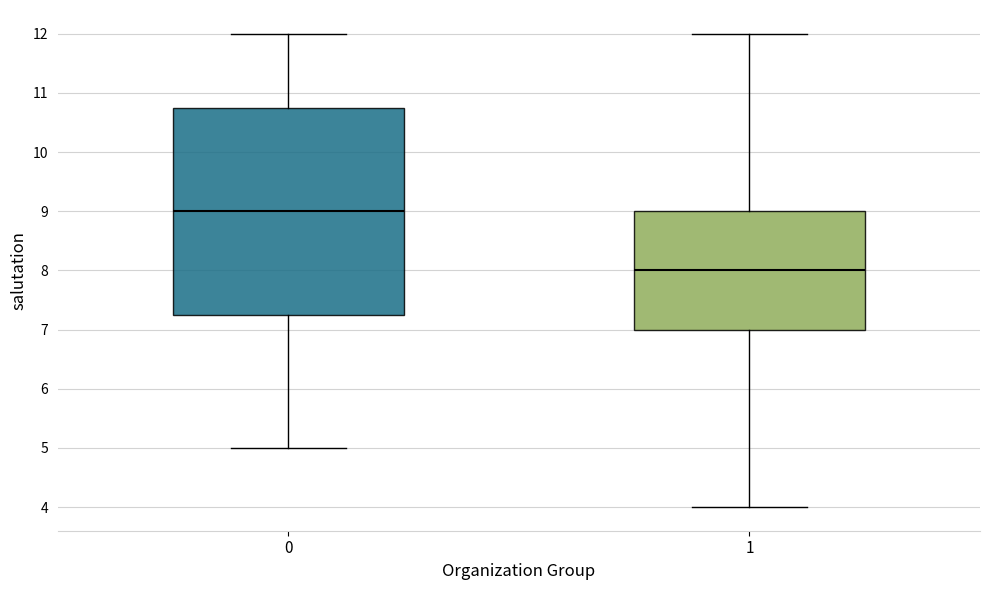

Which box's median line is the highest?

0